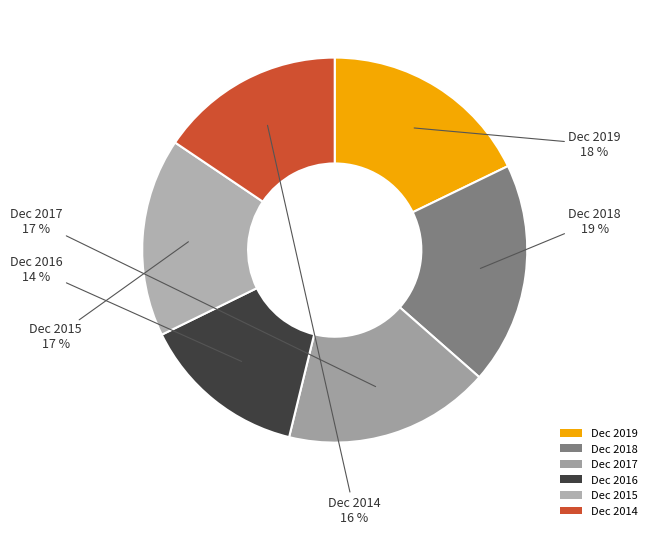

Is the sum of Dec 2015 and Dec 2017 greater than half?

No